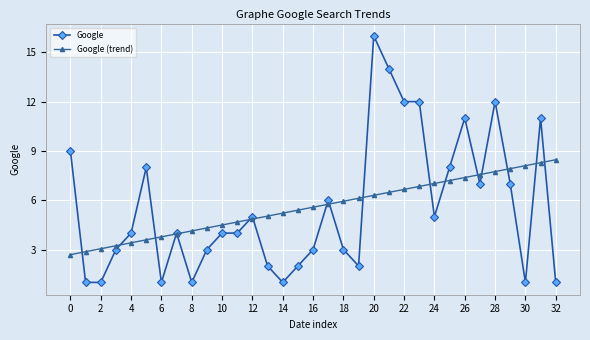

What is the value of the Google point at the 6th from the left?

8.0